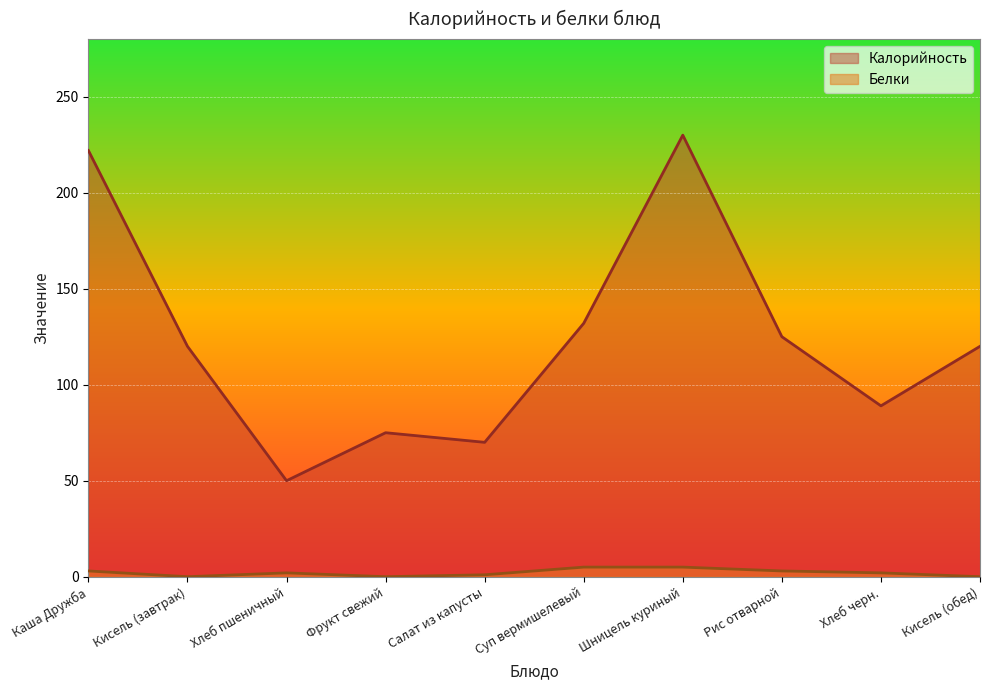

How many lines are shown in the chart?

2